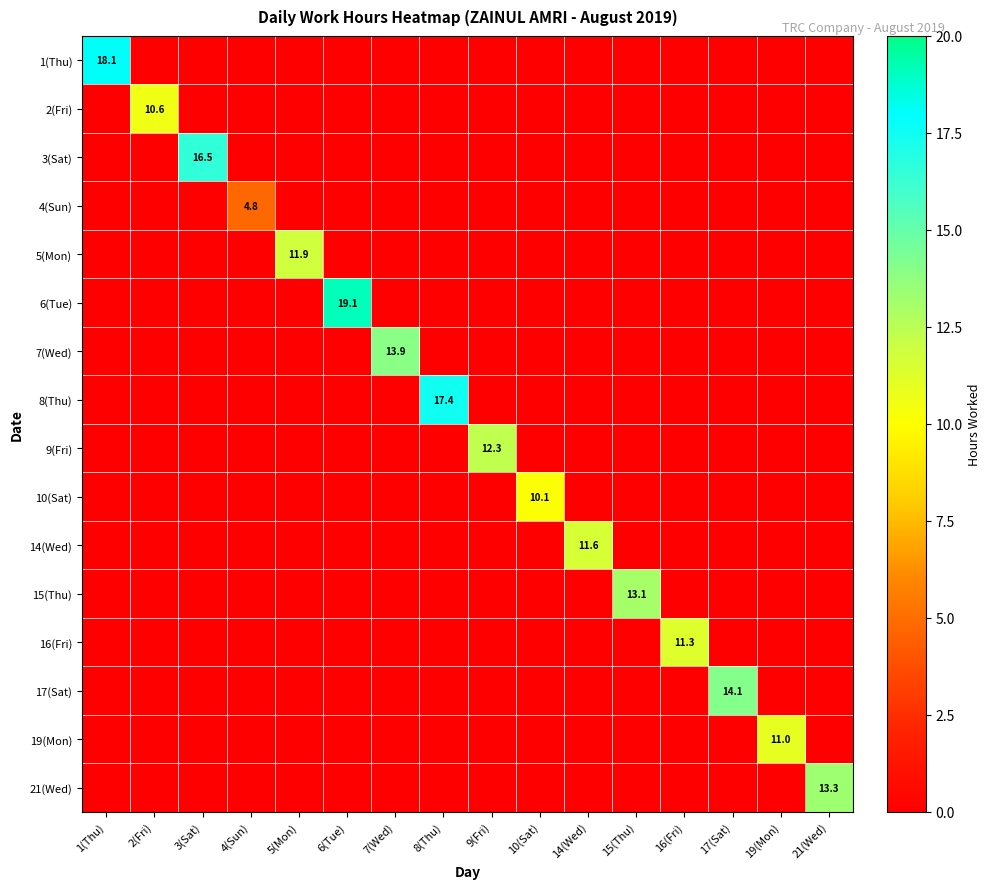

How many series are shown in this chart?

16